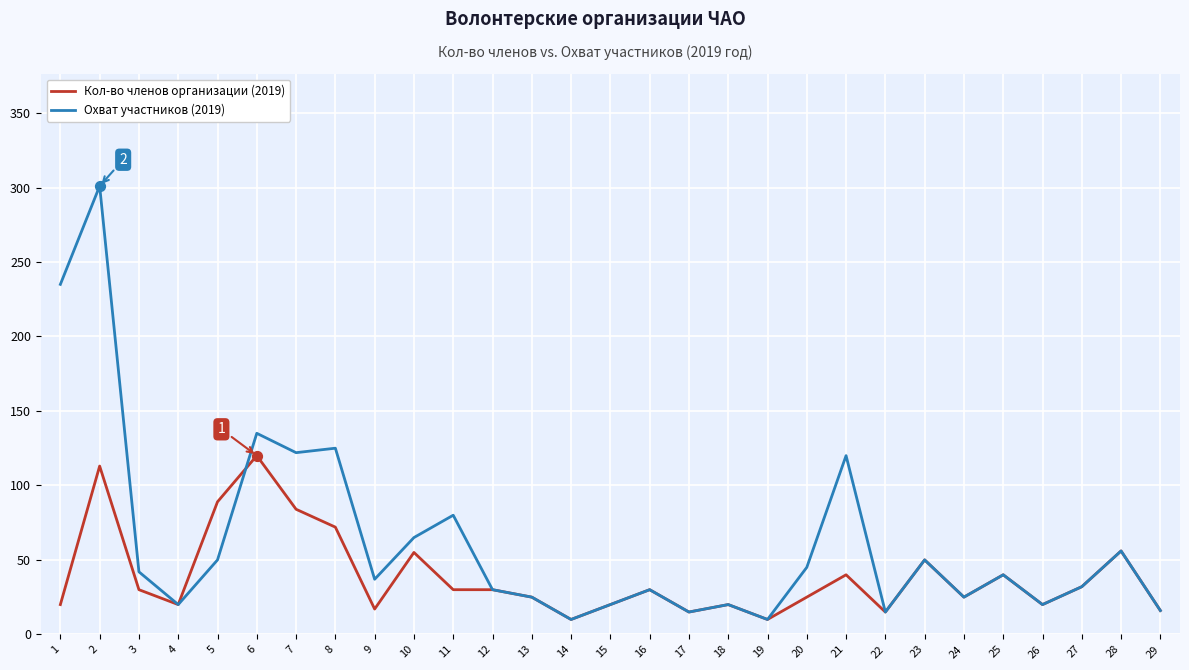

Which series has the largest range (max minus min)?

Охват участников (2019)